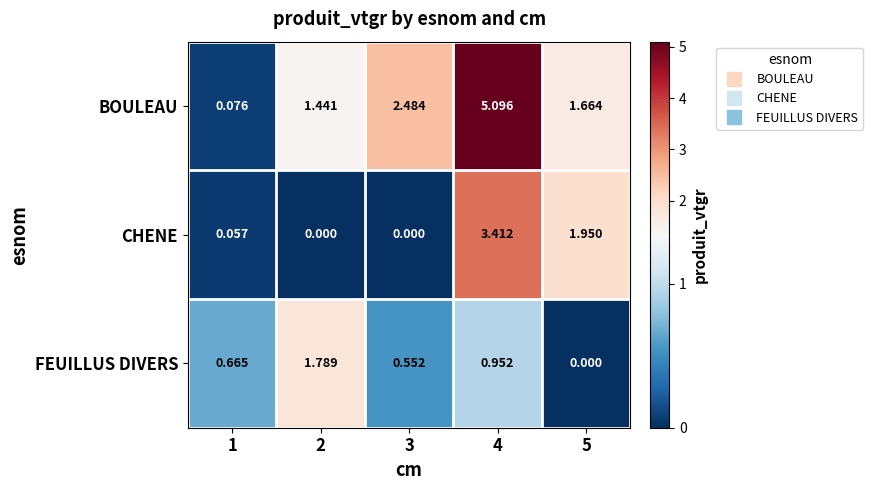

At 1, list the series in order from smallest to largest.

CHENE, BOULEAU, FEUILLUS DIVERS